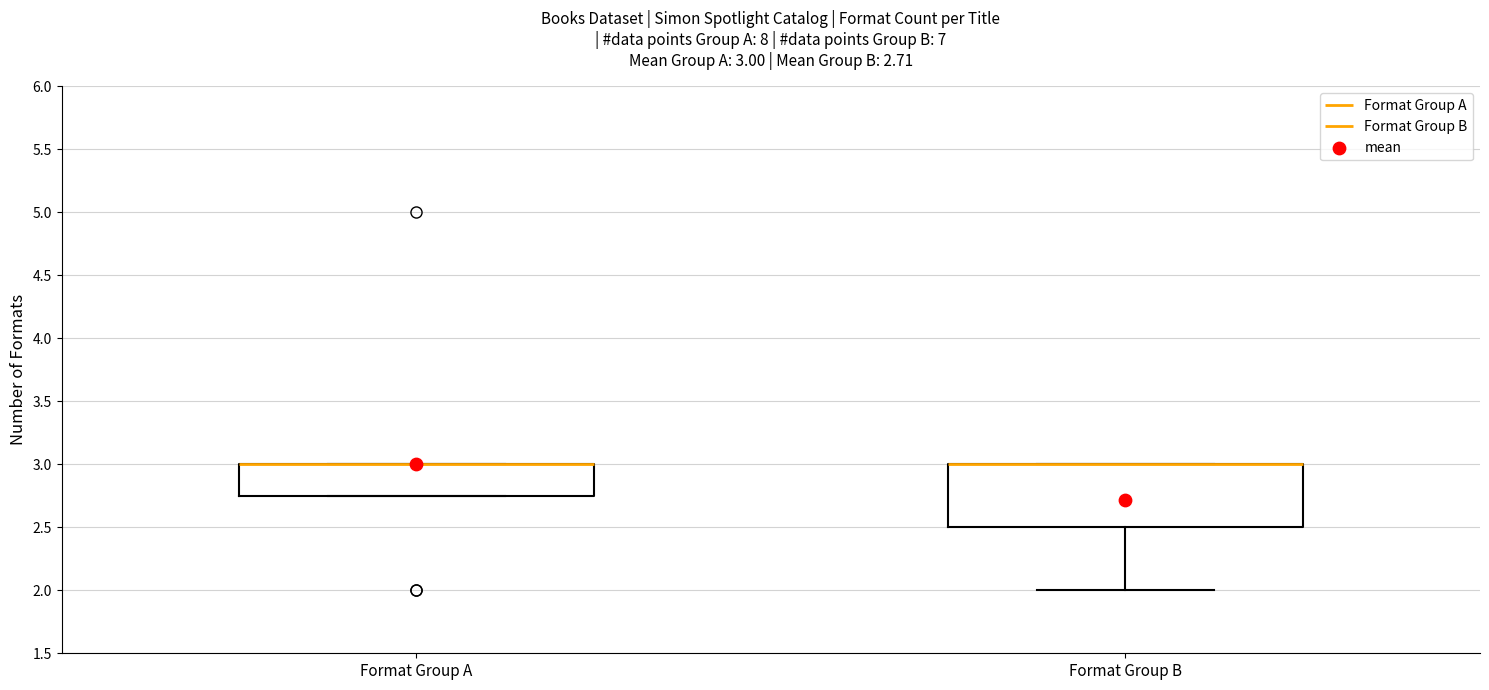

Which box is the tallest, from its lower edge to its upper edge?

Format Group B